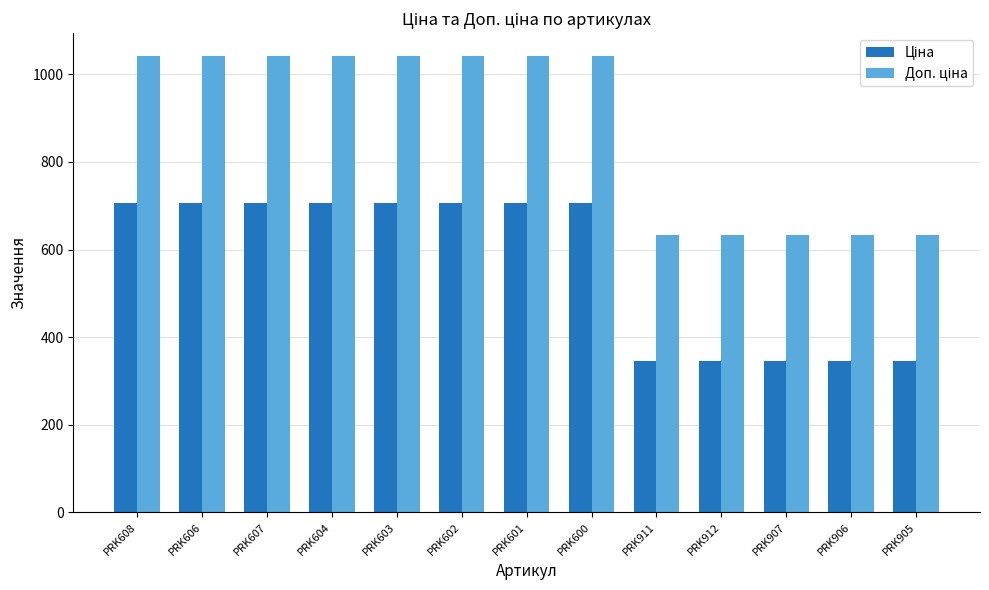

What is the minimum value shown in the chart?

345.6